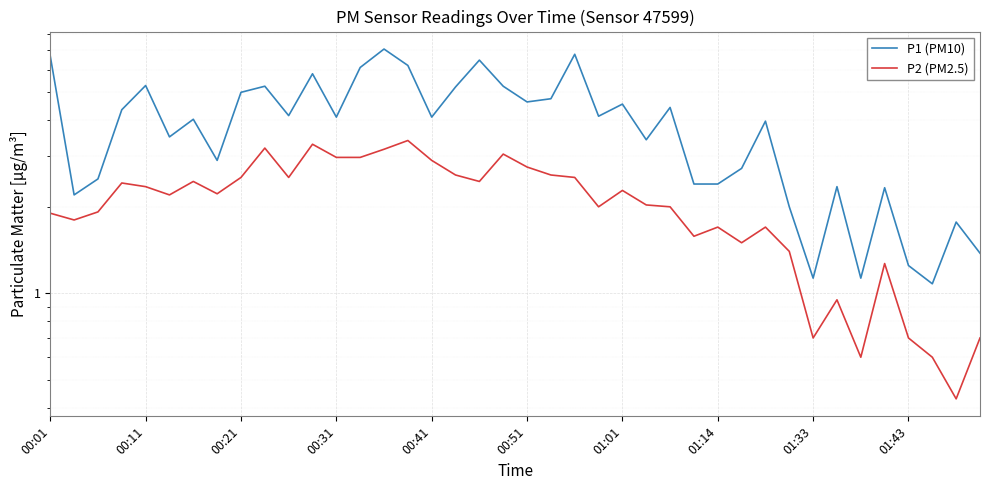

At which category does the chart reach its minimum across all series?

38